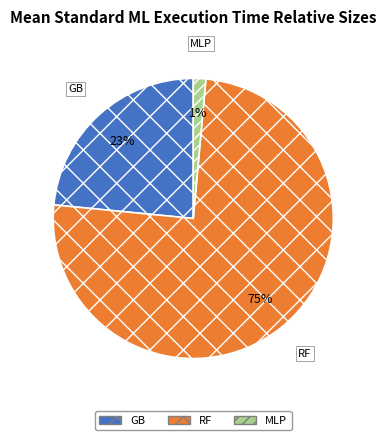

What is the largest slice in the pie chart?

RF